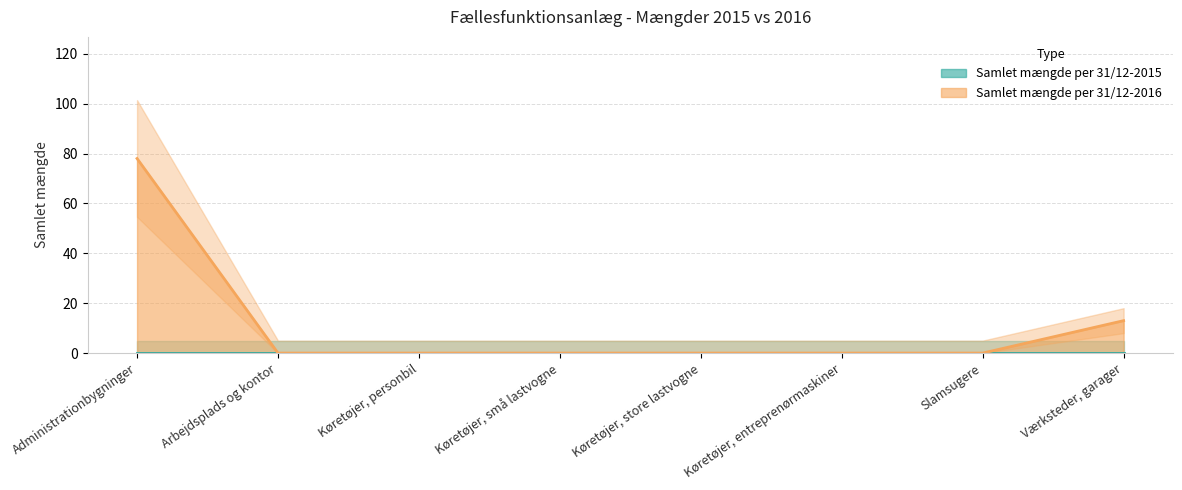

Reading right to left, extract all data points from this chart.

Værksteder, garager=13	Slamsugere=0	Køretøjer, entreprenørmaskiner=0	Køretøjer, store lastvogne=0	Køretøjer, små lastvogne=0	Køretøjer, personbil=0	Arbejdsplads og kontor=0	Administrationbygninger=78